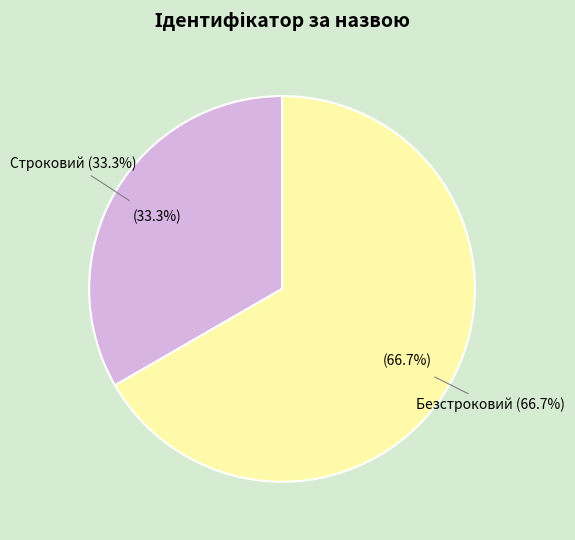

To the nearest percent, what is the combined percentage of Строковий and Безстроковий?

100%